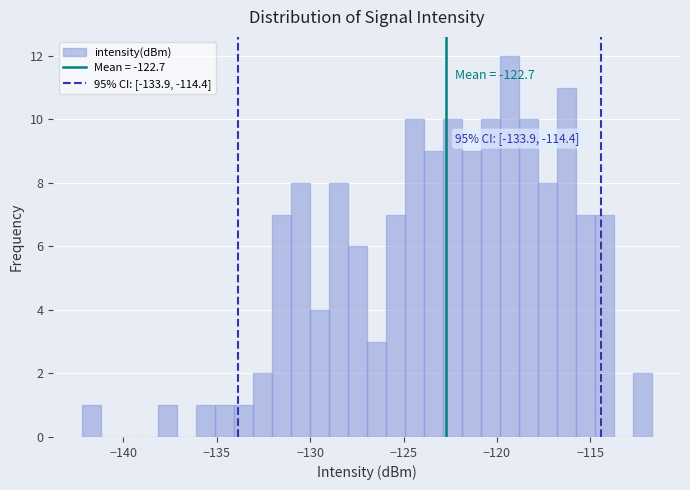

Read against the x-axis, roughly where is the centre of the tallest bar?

-119.5